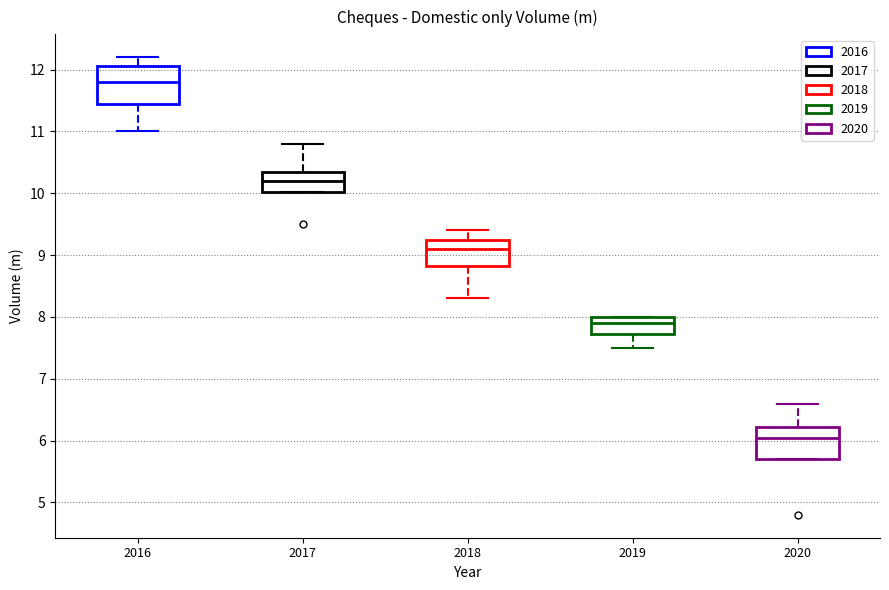

Which box has the lowest median line?

2020